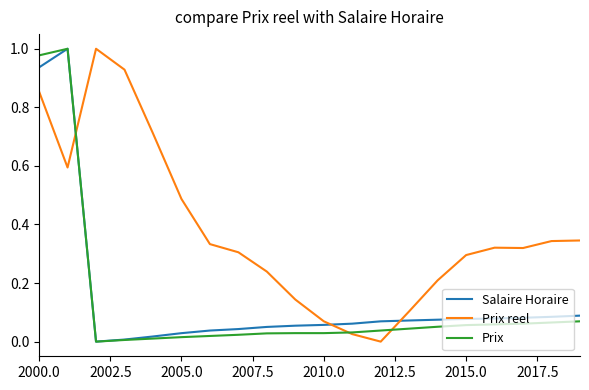

Which series has the largest total across all categories?

Prix reel